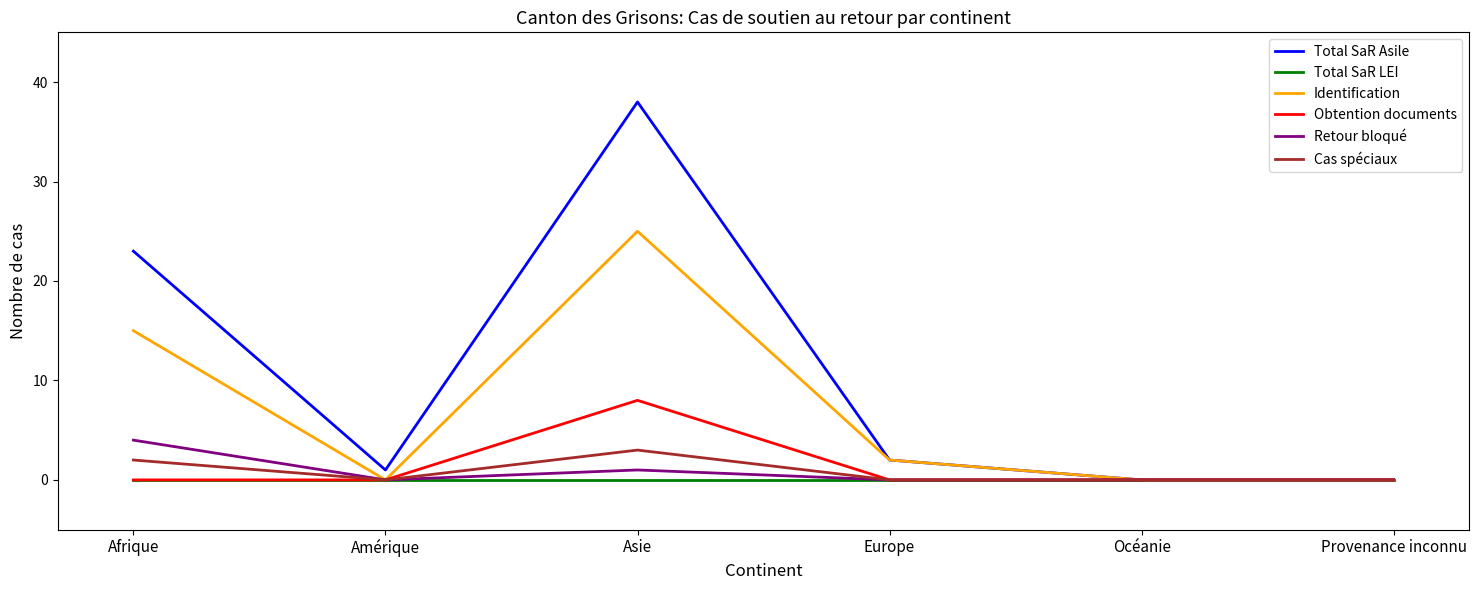

The Retour bloqué series shows -2 at Provenance inconnu. True or false?

False